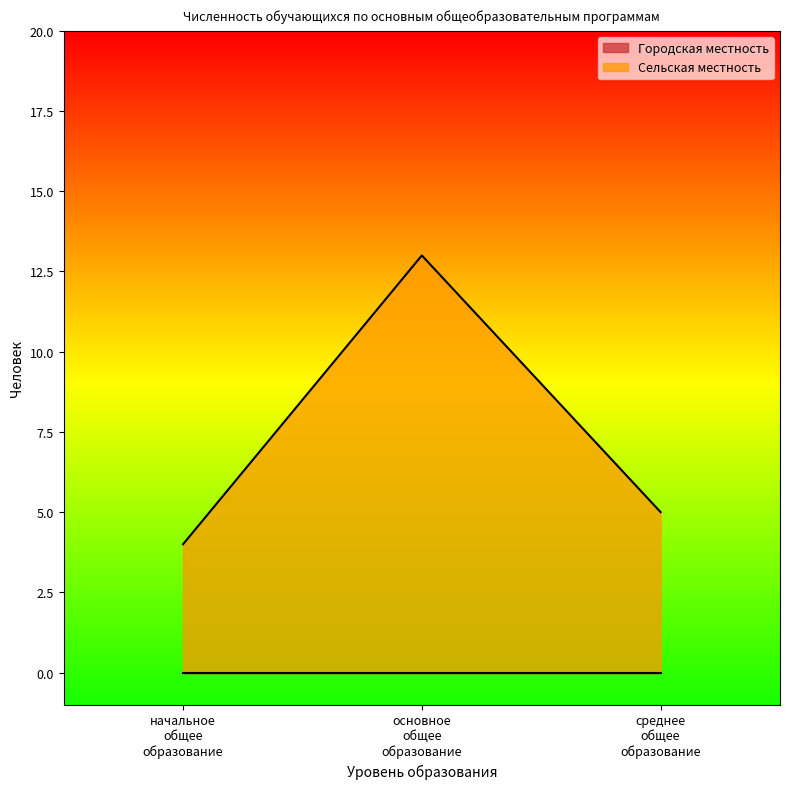

How many values are below 5?

1